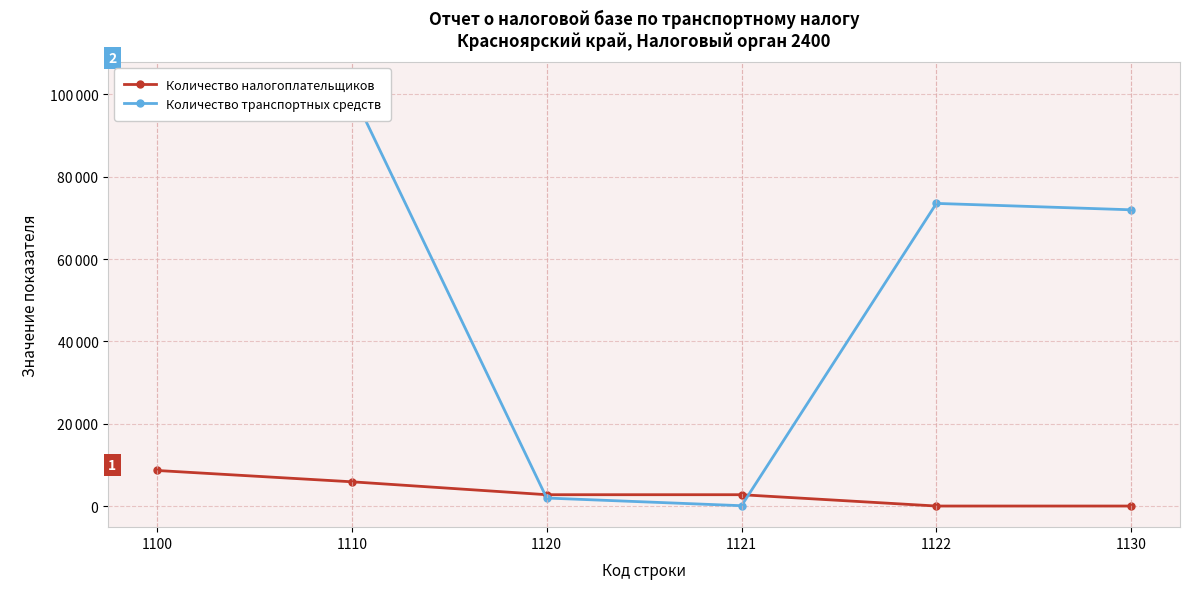

Count the number of data series in this chart.

2